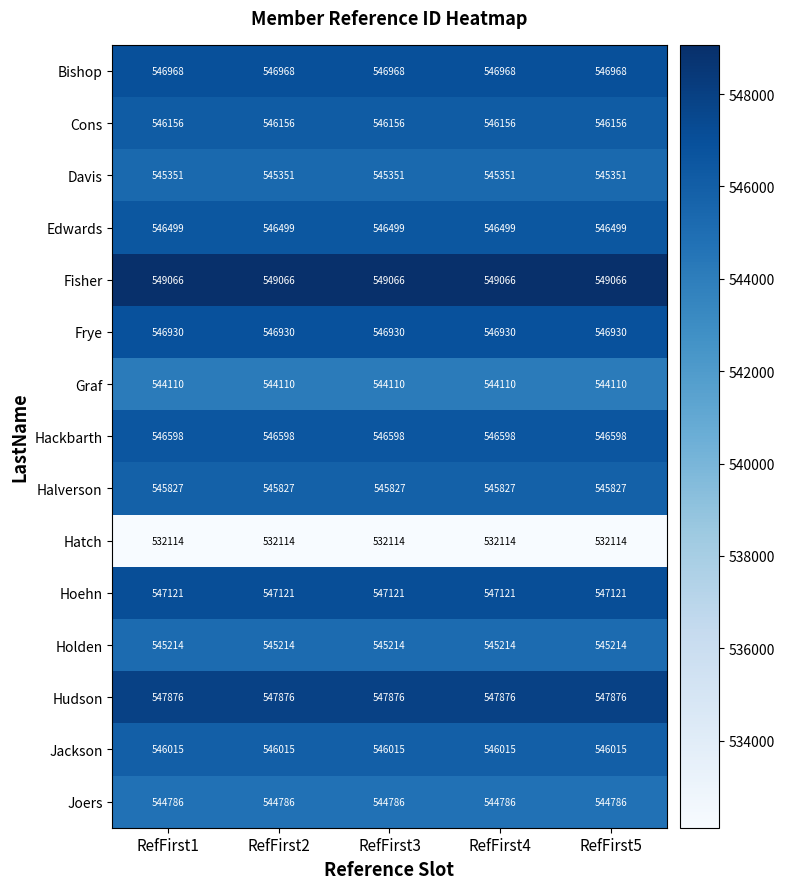

What is the minimum value shown in the chart?

532114